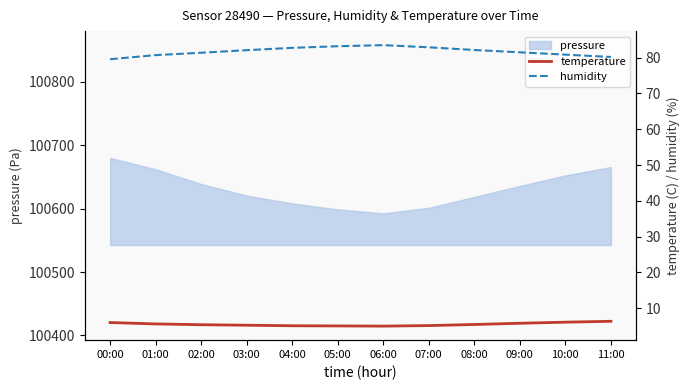

What value does the temperature series have at 05:00?

5.0